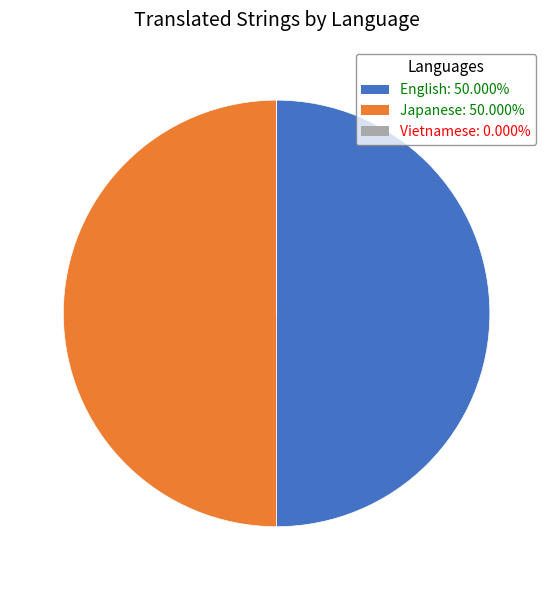

Count the number of slices in the pie.

3